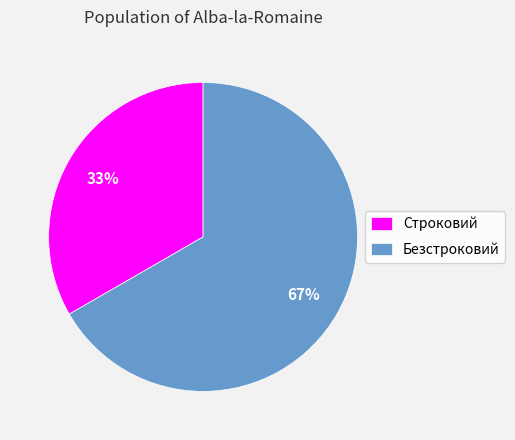

To the nearest percent, what is the average slice percentage?

50%